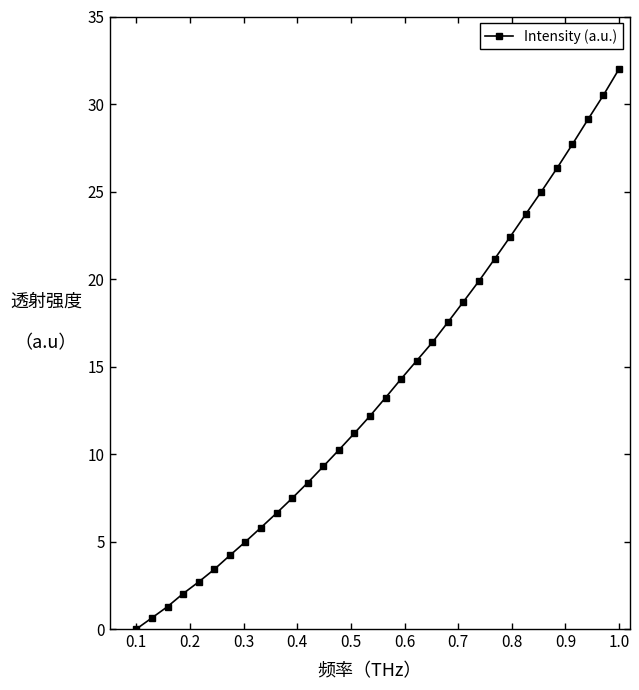

True or false: there are more than 2 points higher than both neighbors.

False